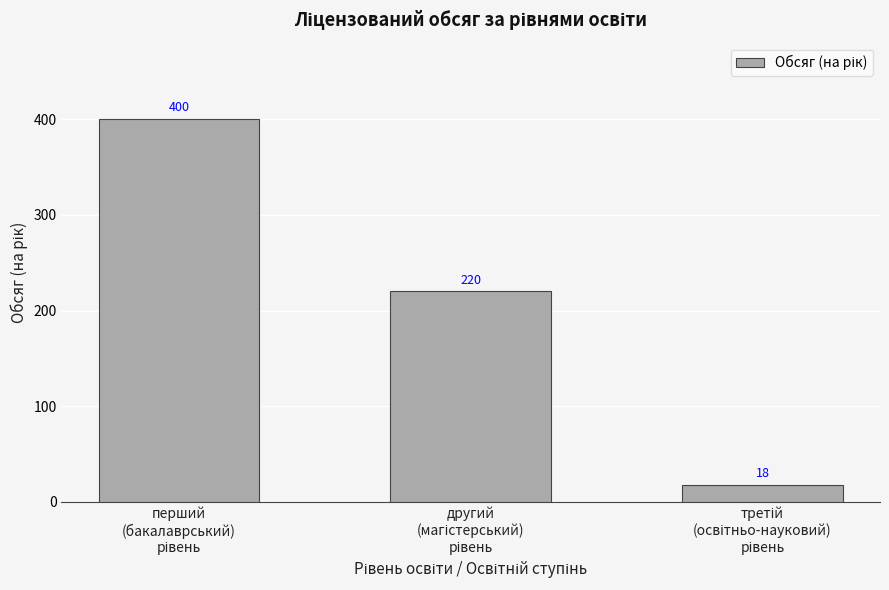

What is the difference between the maximum and second lowest values?

180